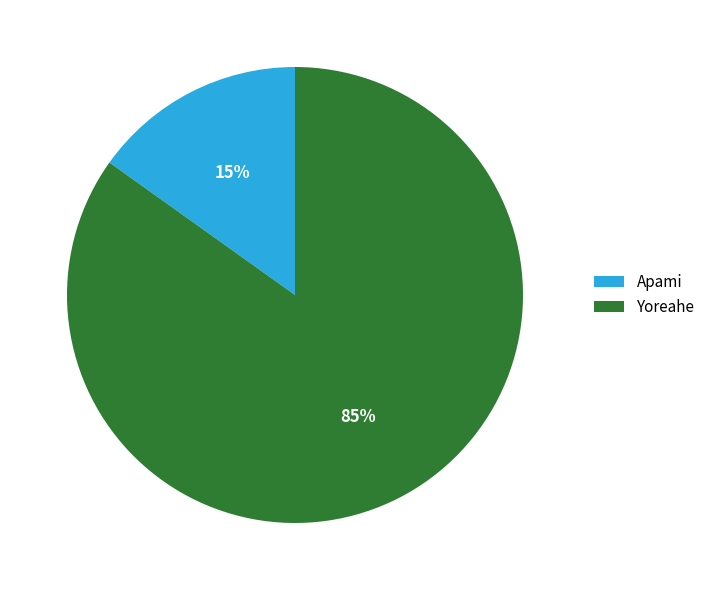

Do Apami and Yoreahe together represent more than half of the pie?

Yes